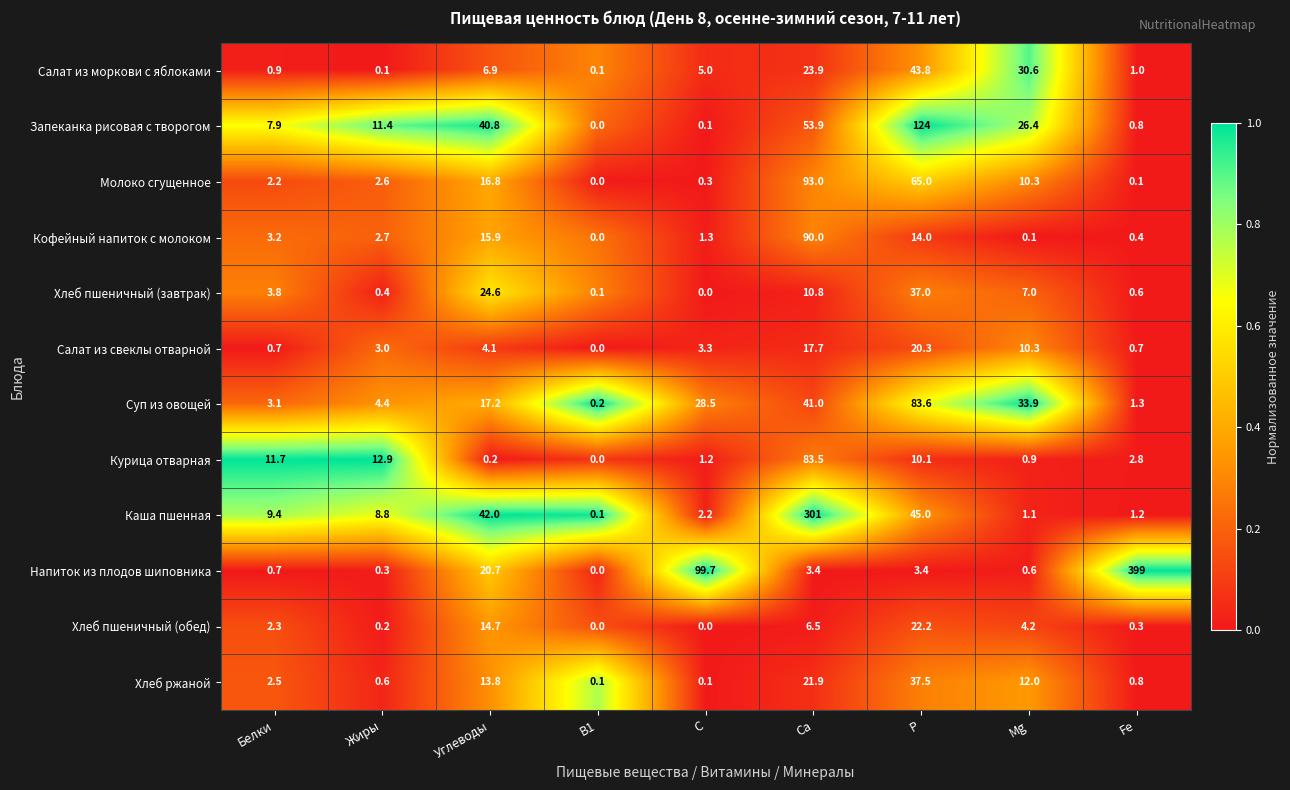

At which label is Молоко сгущенное closest to 46?

P